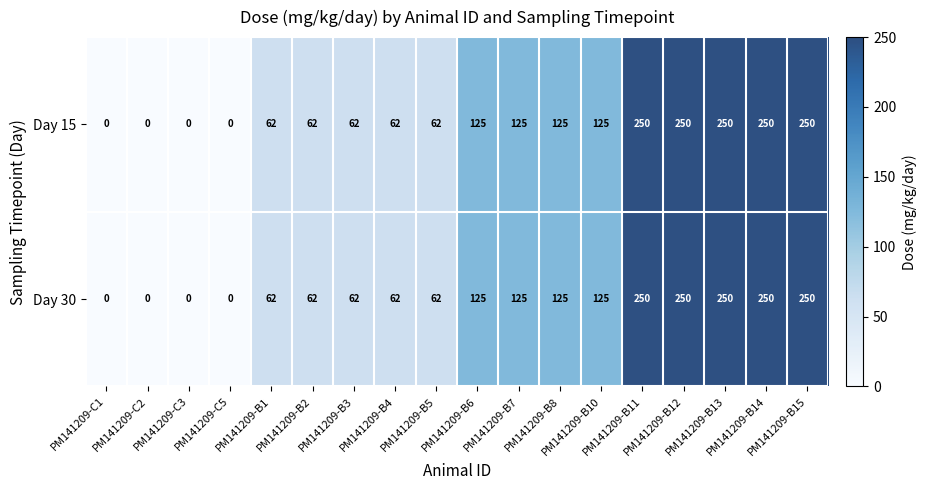

What is the average value of the Day 30 series?

114